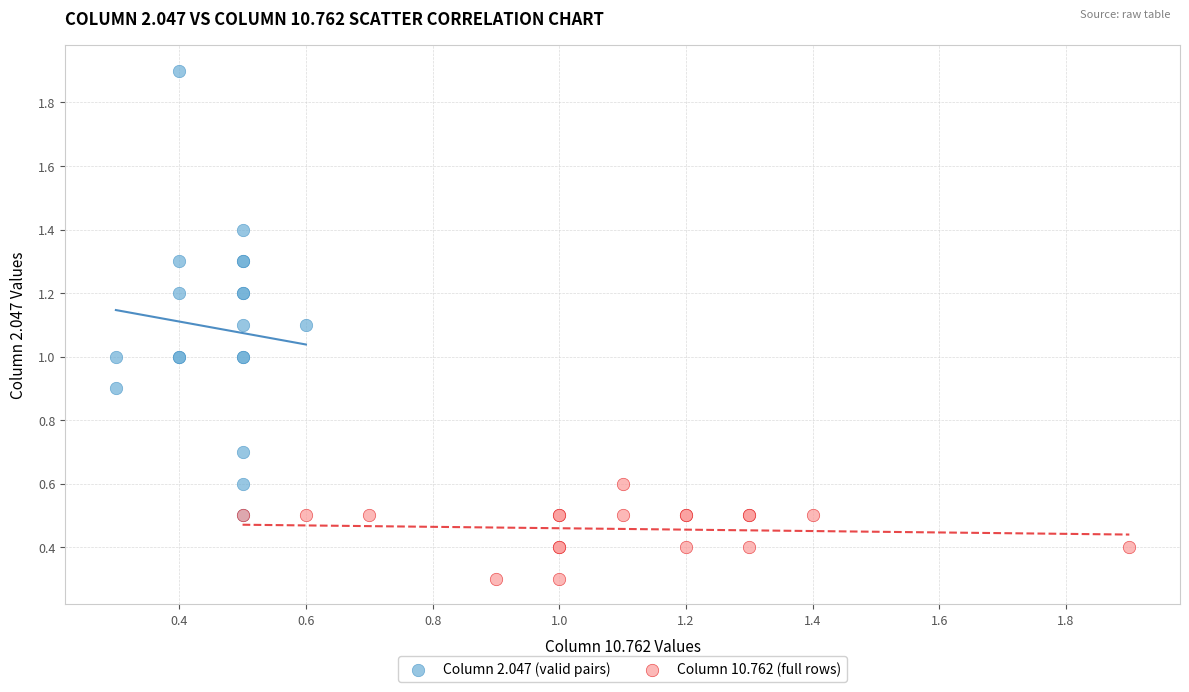

What are all the series names shown in the legend?

Column 2.047 (valid pairs), Column 10.762 (full rows)